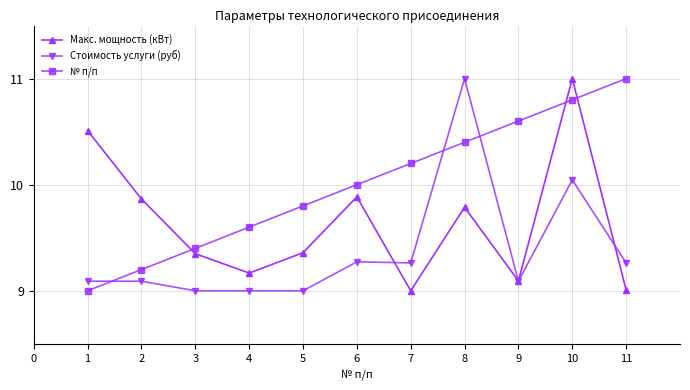

What is the difference between the maximum and second lowest values in the Макс. мощность (кВт) series?

2.0